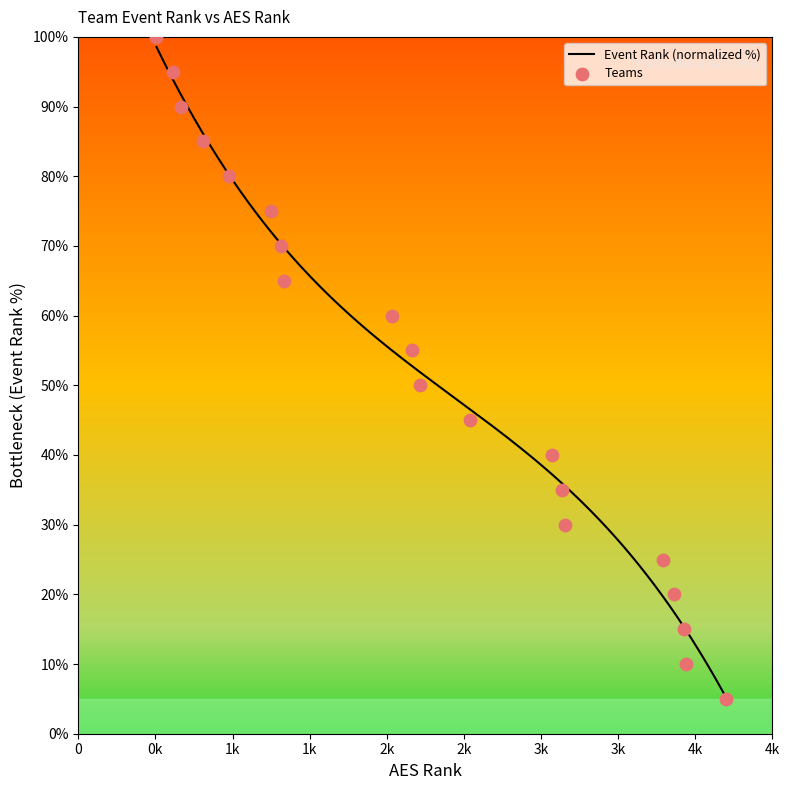

What is the maximum value for Event Rank (normalized %)?

98.6